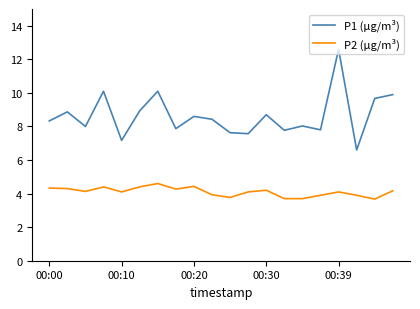

True or false: P2 (µg/m³) and P1 (µg/m³) cross at least once.

False